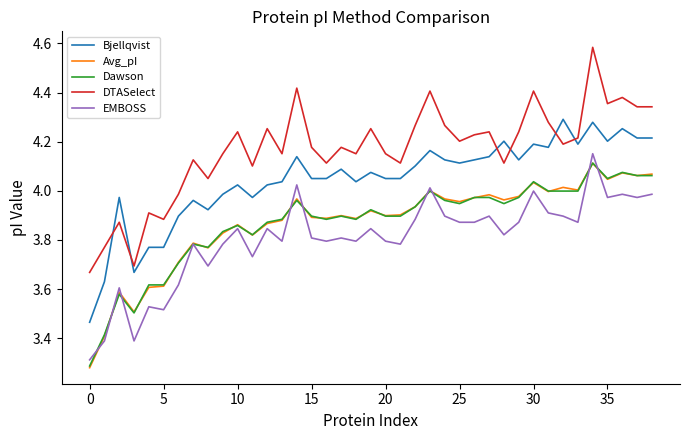

How many lines are shown in the chart?

5